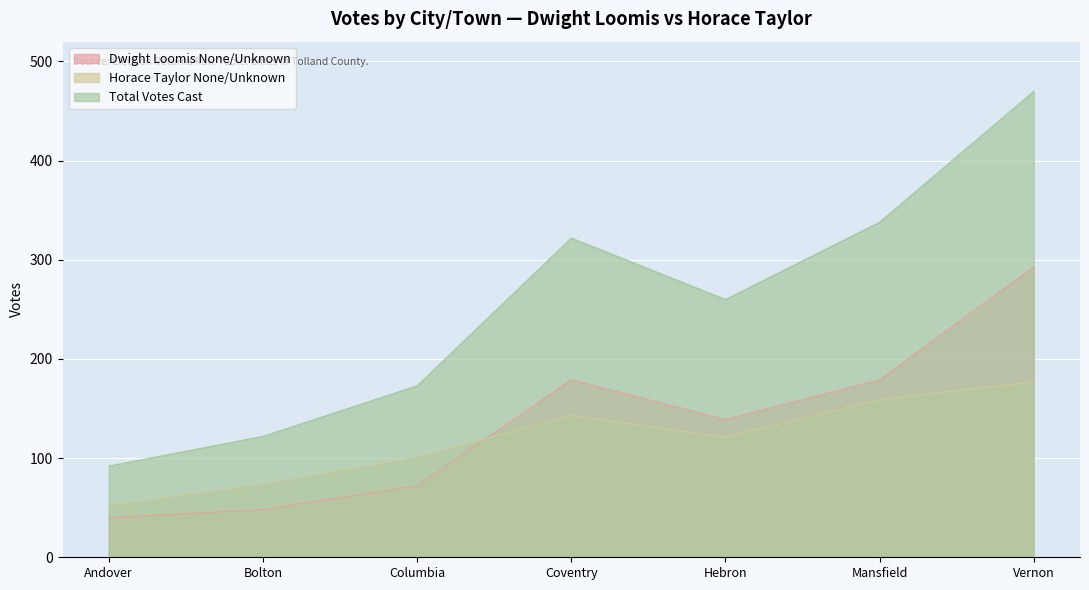

At which label is Total Votes Cast closest to 281?

Hebron